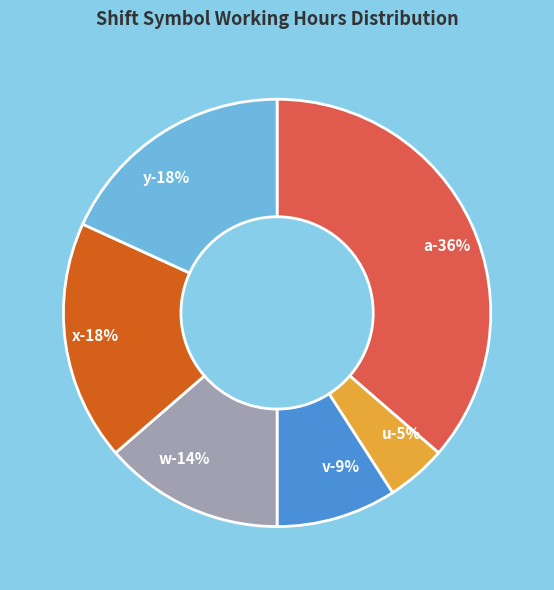

To the nearest percent, what is the difference between the a and y slice percentages?

18%